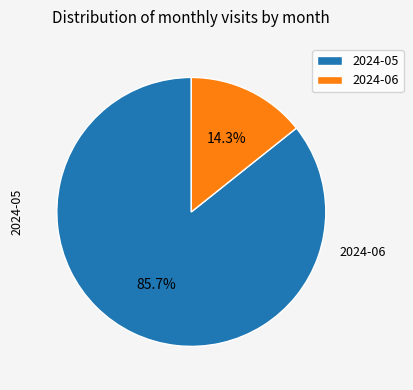

To the nearest percent, what is the difference between the largest and smallest slice percentages?

71%